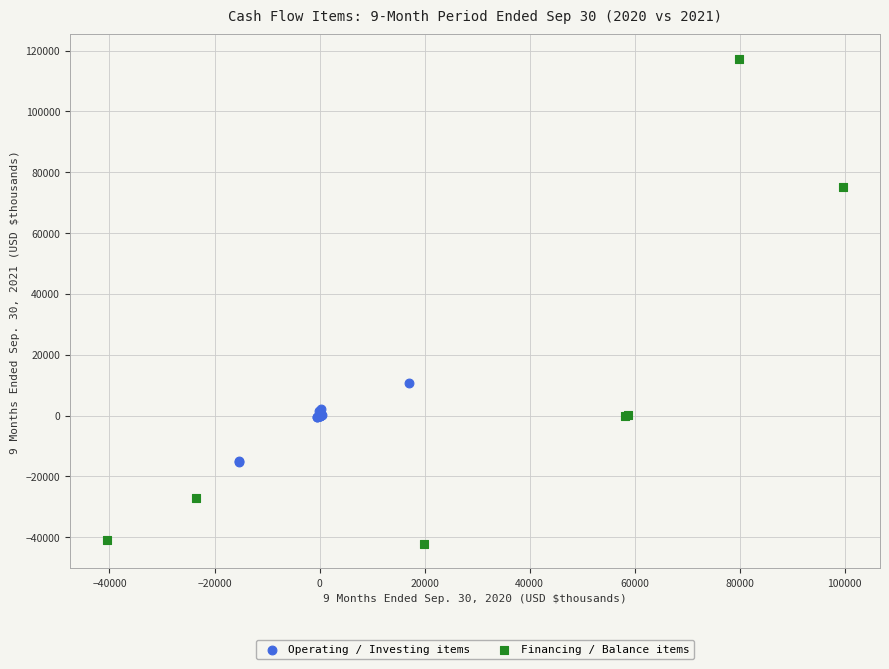

Which series has the largest Y range (max minus min)?

Financing / Balance items